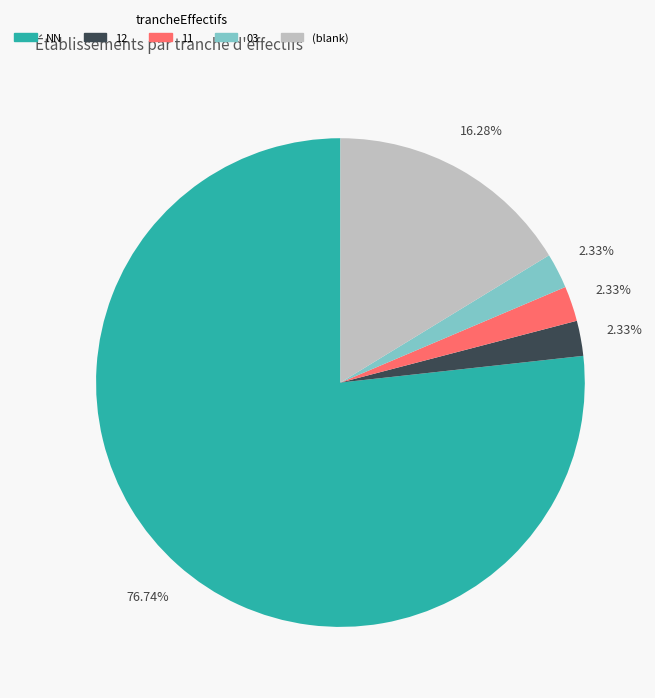

What is the largest slice in the pie chart?

NN